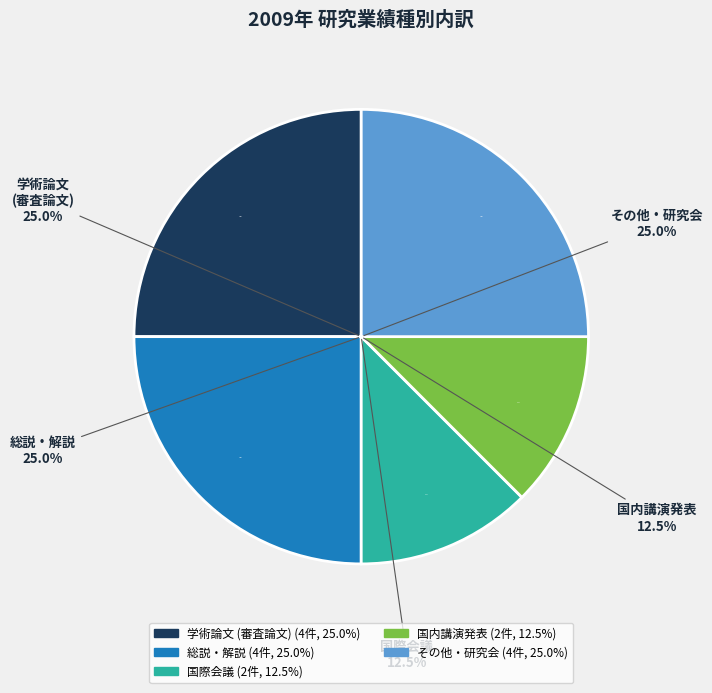

Which slice is the largest?

学術論文 (審査論文)